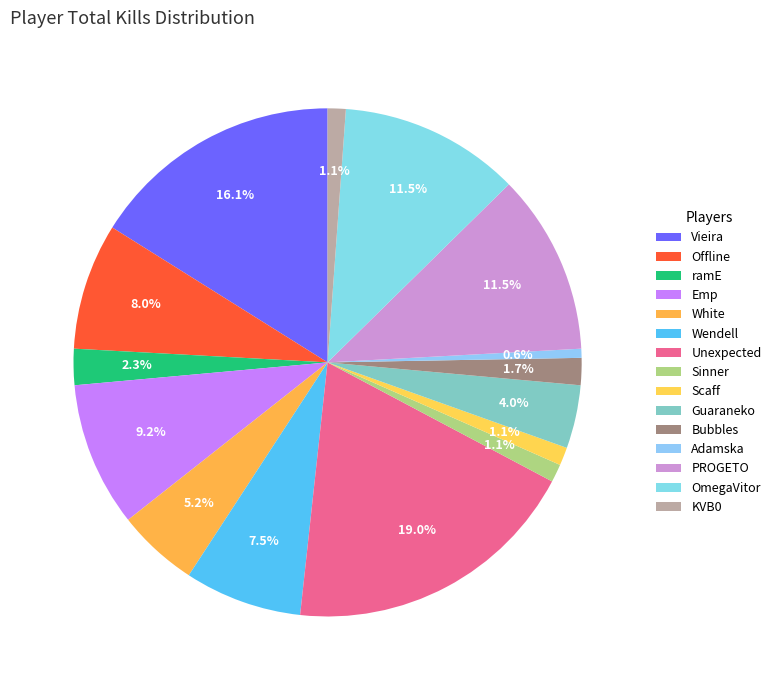

To the nearest percent, what portion does Offline represent?

8%